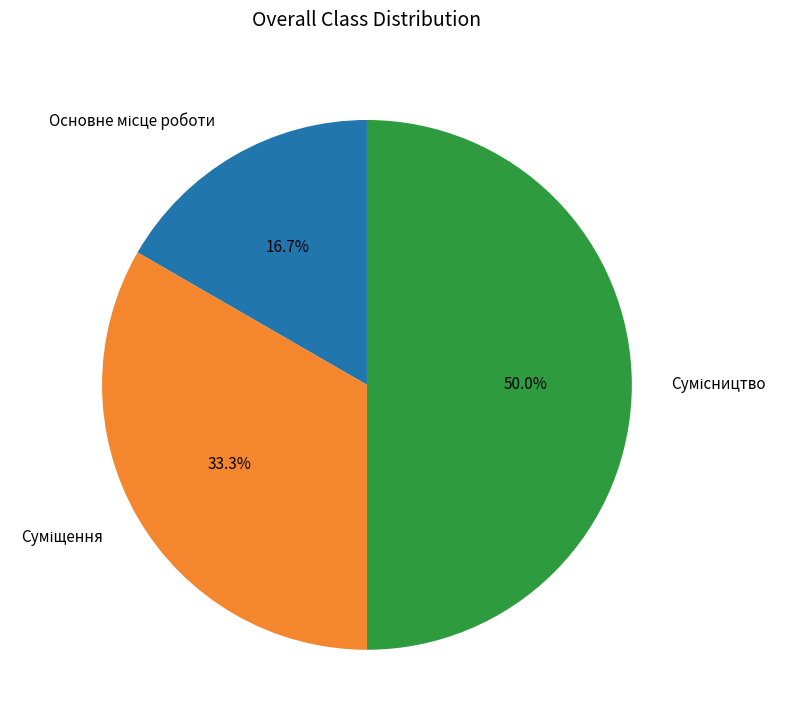

What is the change in value from Основне місце роботи to Суміщення?

+1